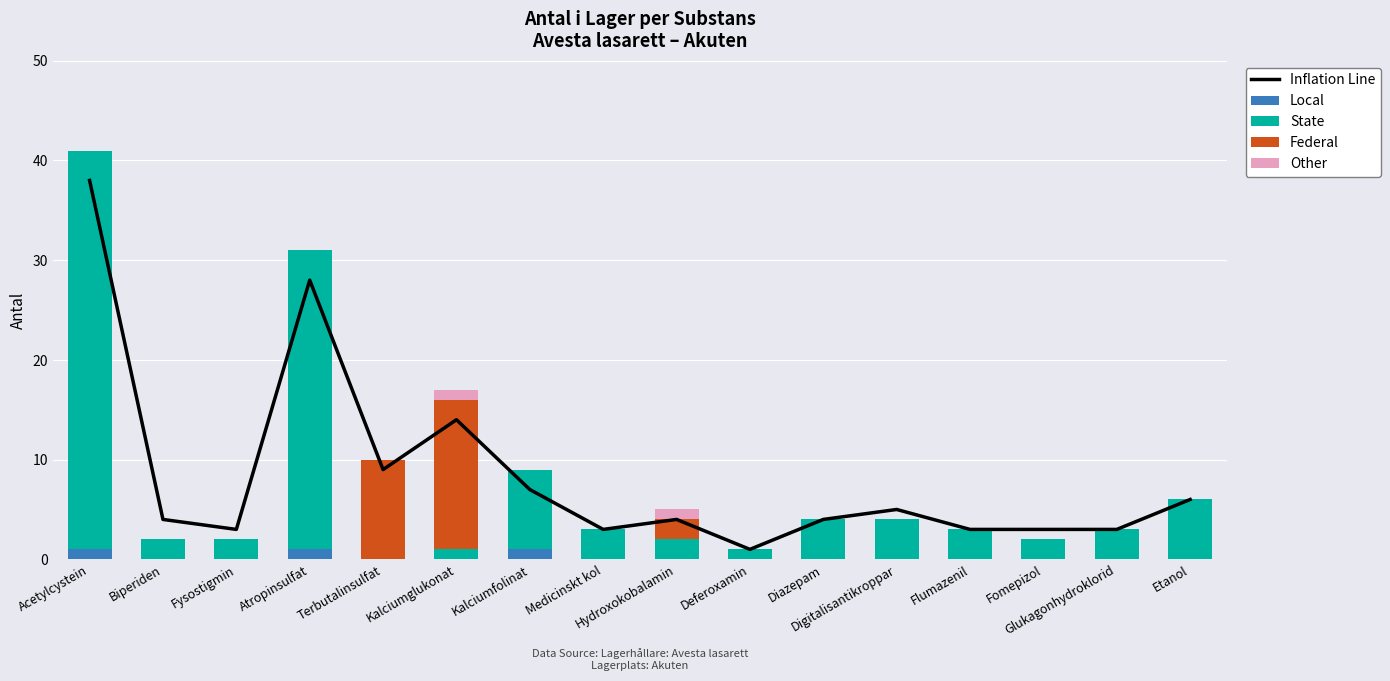

The Federal series shows 15 at Kalciumglukonat. True or false?

True